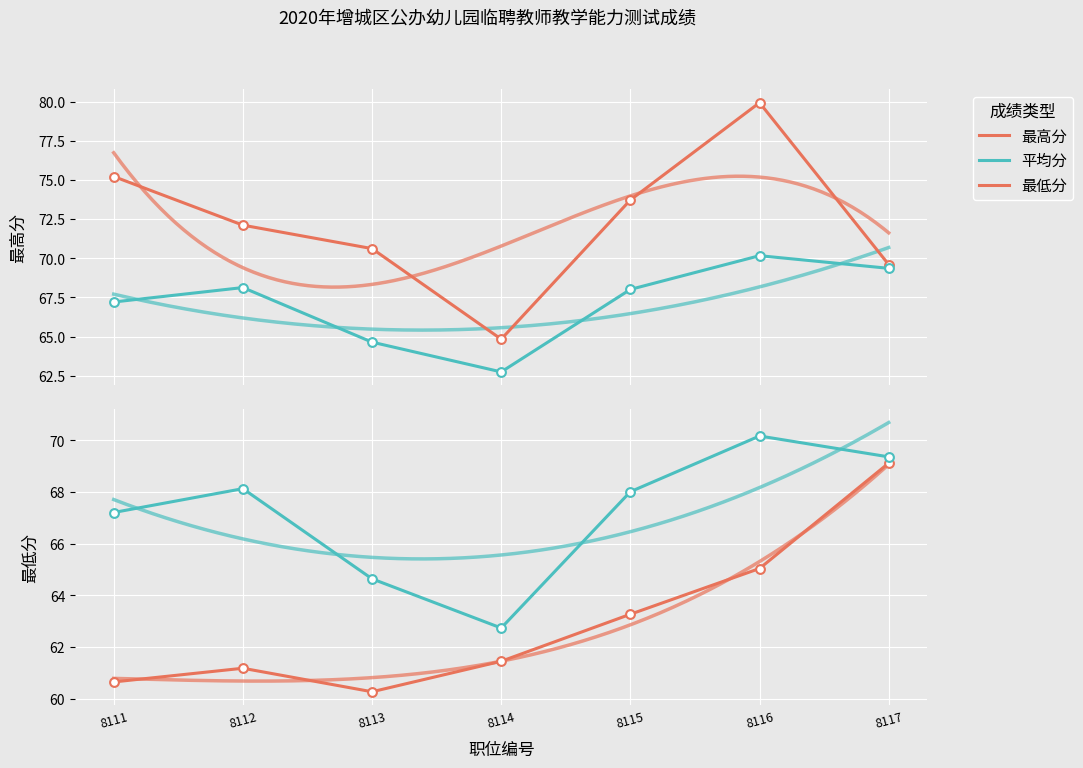

What are all the series names shown in the legend?

最高分, 平均分, 最低分